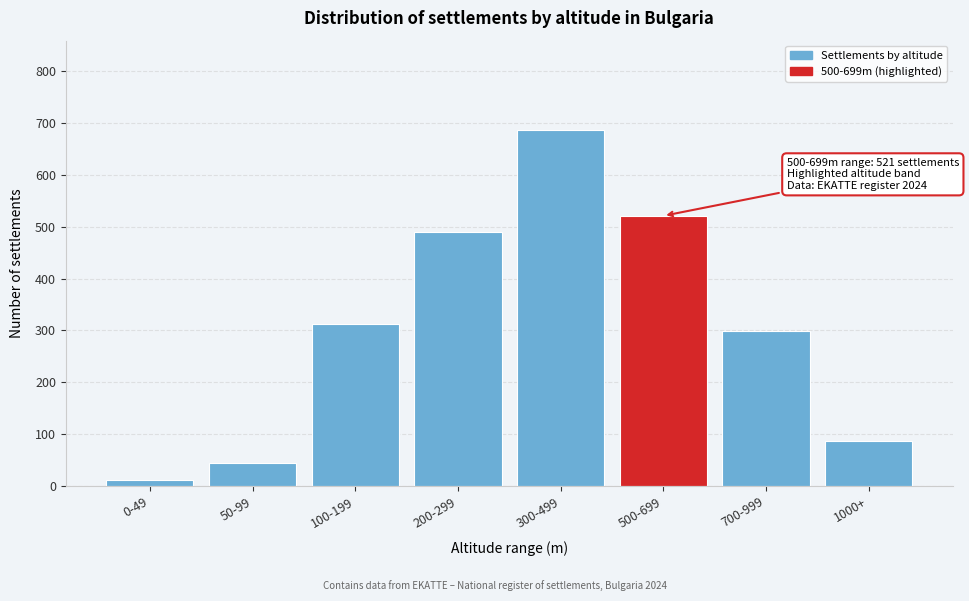

Reading left to right, list all the values displayed in this chart.

0-49=12	50-99=45	100-199=312	200-299=489	300-499=687	500-699=521	700-999=298	1000+=87